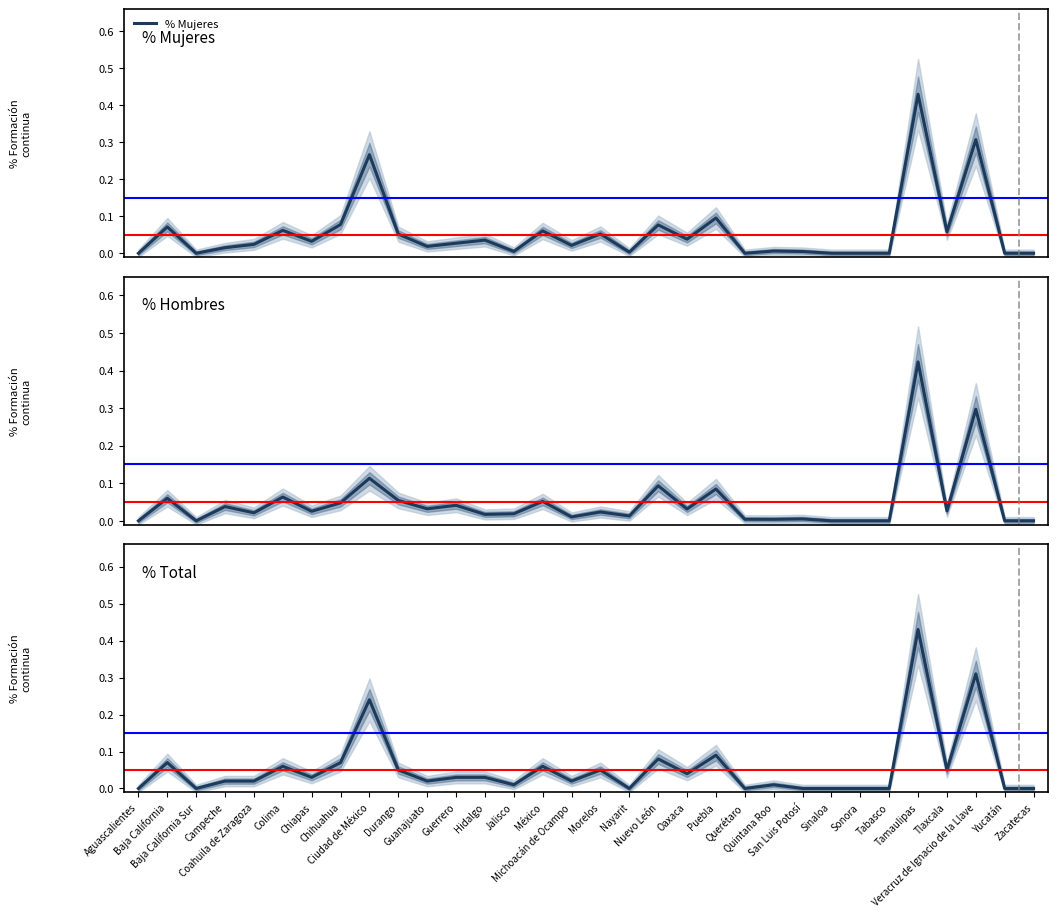

Reading right to left, what are all the values shown in this chart?

% Mujeres: Zacatecas=0.0	Yucatán=0.0	Veracruz de Ignacio de la Llave=0.3	Tlaxcala=0.1	Tamaulipas=0.4	Tabasco=0.0	Sonora=0.0	Sinaloa=0.0	San Luis Potosí=0.0	Quintana Roo=0.0	Querétaro=0.0	Puebla=0.1	Oaxaca=0.0	Nuevo León=0.1	Nayarit=0.0	Morelos=0.1	Michoacán de Ocampo=0.0	México=0.1	Jalisco=0.0	Hidalgo=0.0	Guerrero=0.0	Guanajuato=0.0	Durango=0.1	Ciudad de México=0.3	Chihuahua=0.1	Chiapas=0.0	Colima=0.1	Coahuila de Zaragoza=0.0	Campeche=0.0	Baja California Sur=0.0	Baja California=0.1	Aguascalientes=0.0
% Hombres: Zacatecas=0.0	Yucatán=0.0	Veracruz de Ignacio de la Llave=0.3	Tlaxcala=0.0	Tamaulipas=0.4	Tabasco=0.0	Sonora=0.0	Sinaloa=0.0	San Luis Potosí=0.0	Quintana Roo=0.0	Querétaro=0.0	Puebla=0.1	Oaxaca=0.0	Nuevo León=0.1	Nayarit=0.0	Morelos=0.0	Michoacán de Ocampo=0.0	México=0.1	Jalisco=0.0	Hidalgo=0.0	Guerrero=0.0	Guanajuato=0.0	Durango=0.1	Ciudad de México=0.1	Chihuahua=0.0	Chiapas=0.0	Colima=0.1	Coahuila de Zaragoza=0.0	Campeche=0.0	Baja California Sur=0.0	Baja California=0.1	Aguascalientes=0.0
% Total: Zacatecas=0.0	Yucatán=0.0	Veracruz de Ignacio de la Llave=0.3	Tlaxcala=0.1	Tamaulipas=0.4	Tabasco=0.0	Sonora=0.0	Sinaloa=0.0	San Luis Potosí=0.0	Quintana Roo=0.0	Querétaro=0.0	Puebla=0.1	Oaxaca=0.0	Nuevo León=0.1	Nayarit=0.0	Morelos=0.1	Michoacán de Ocampo=0.0	México=0.1	Jalisco=0.0	Hidalgo=0.0	Guerrero=0.0	Guanajuato=0.0	Durango=0.1	Ciudad de México=0.2	Chihuahua=0.1	Chiapas=0.0	Colima=0.1	Coahuila de Zaragoza=0.0	Campeche=0.0	Baja California Sur=0.0	Baja California=0.1	Aguascalientes=0.0